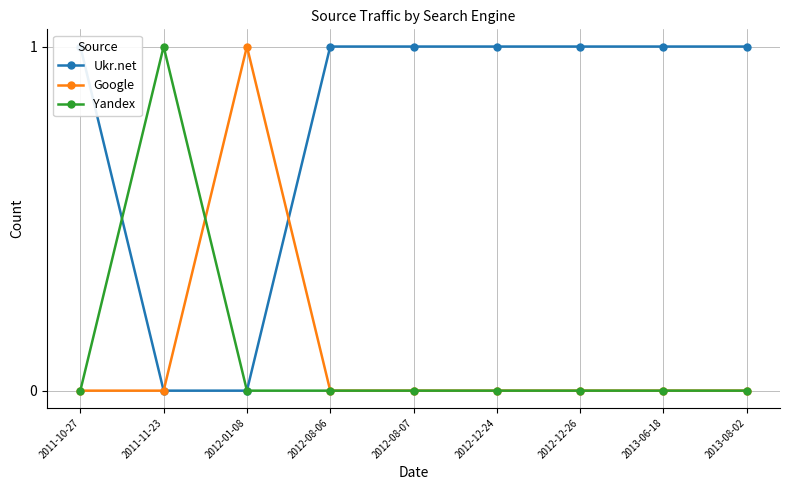

Which series has the largest range (max minus min)?

Ukr.net